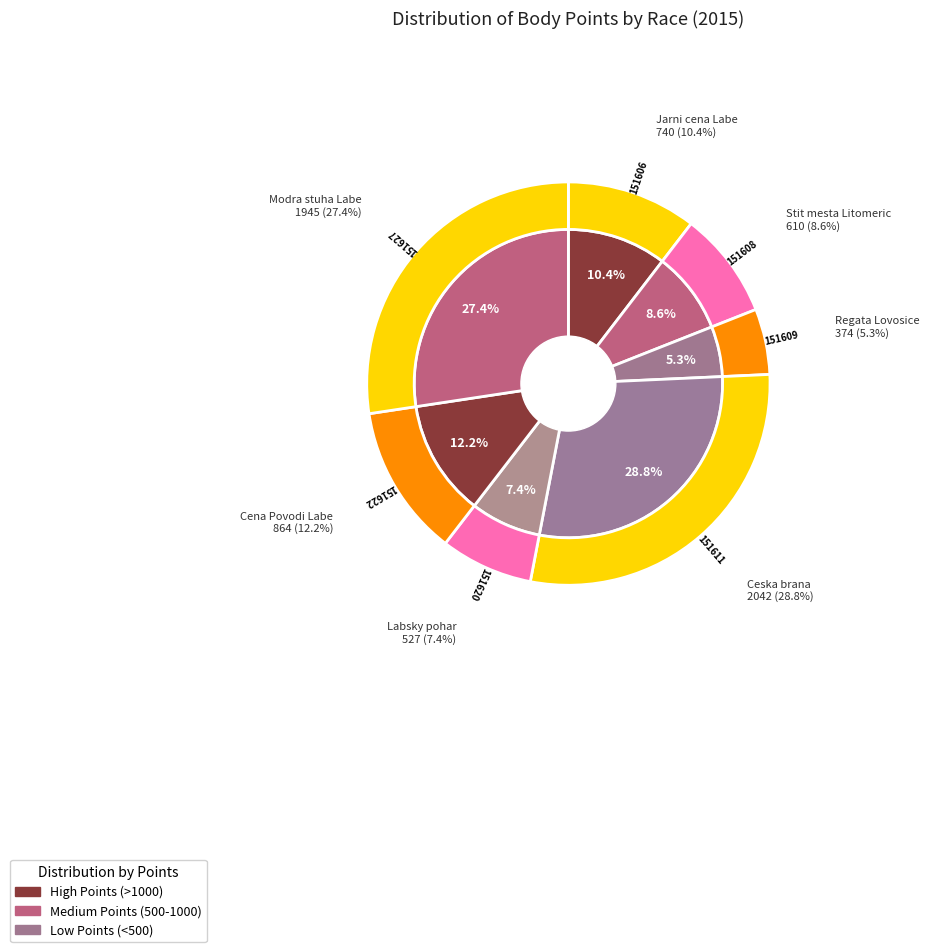

The 151620 slice represents 7% of the pie. True or false?

True